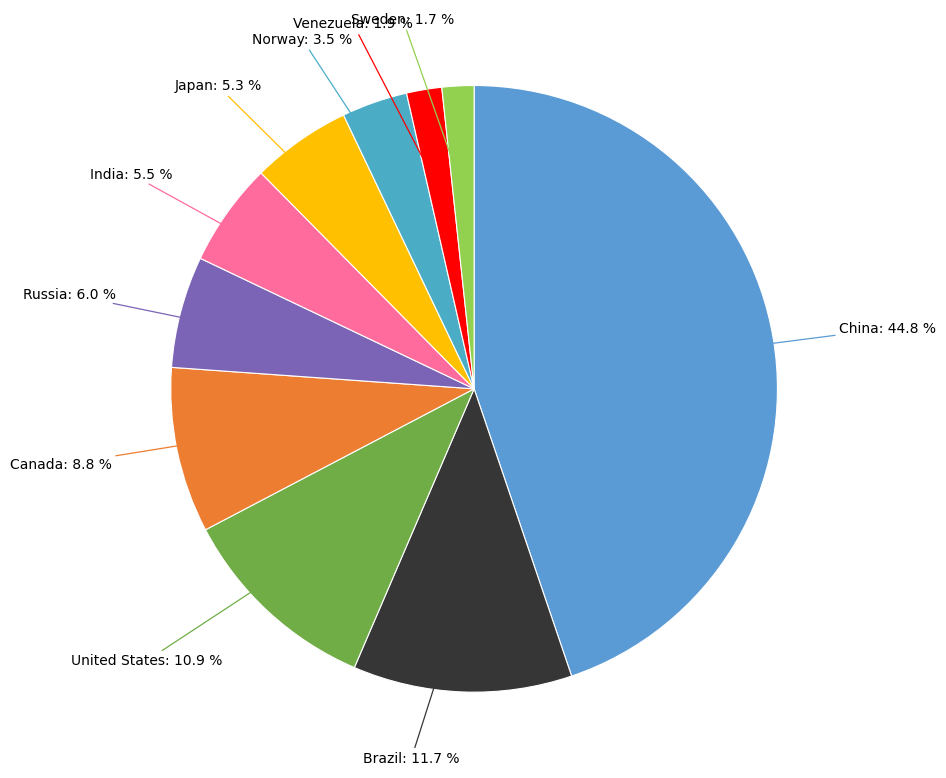

Count the number of slices in the pie.

10